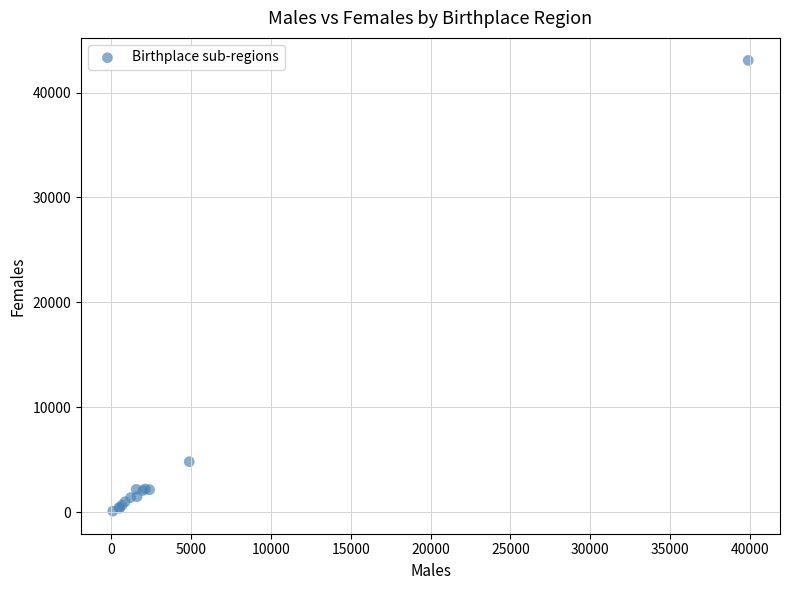

What Y value in the scatter plot is closest to 21576?

4799